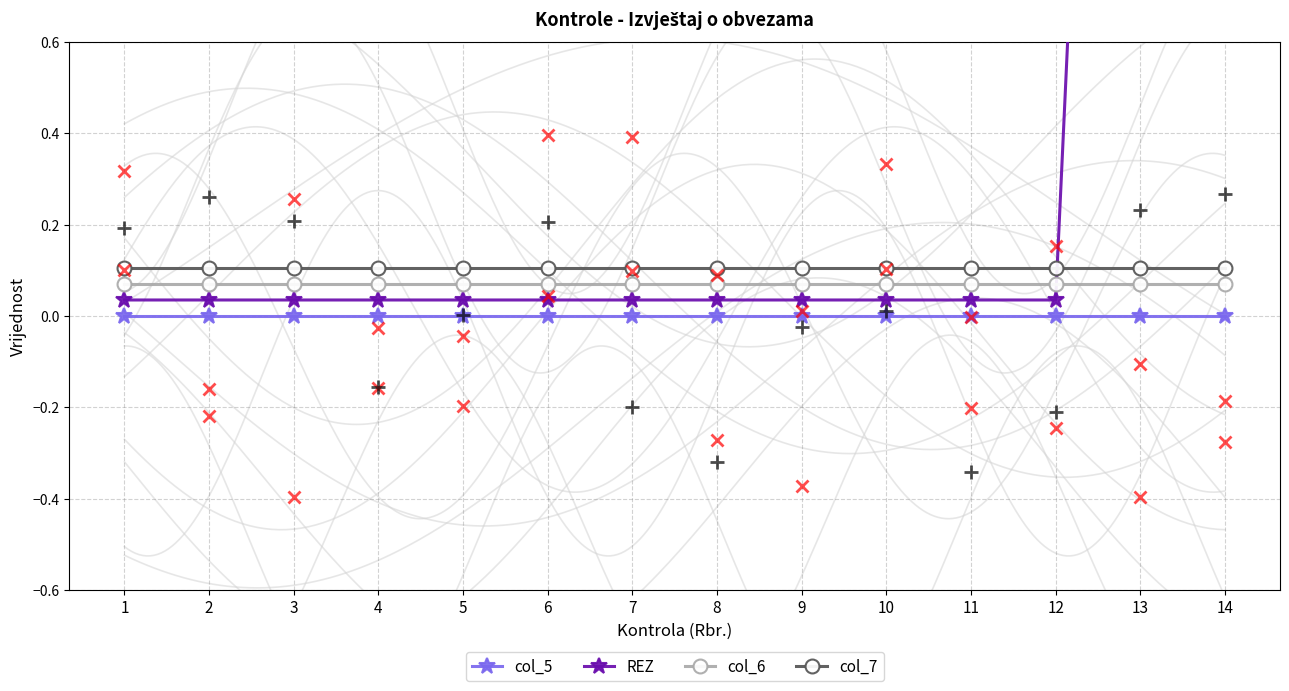

The value of col_7 at 7 is 0.1. True or false?

True